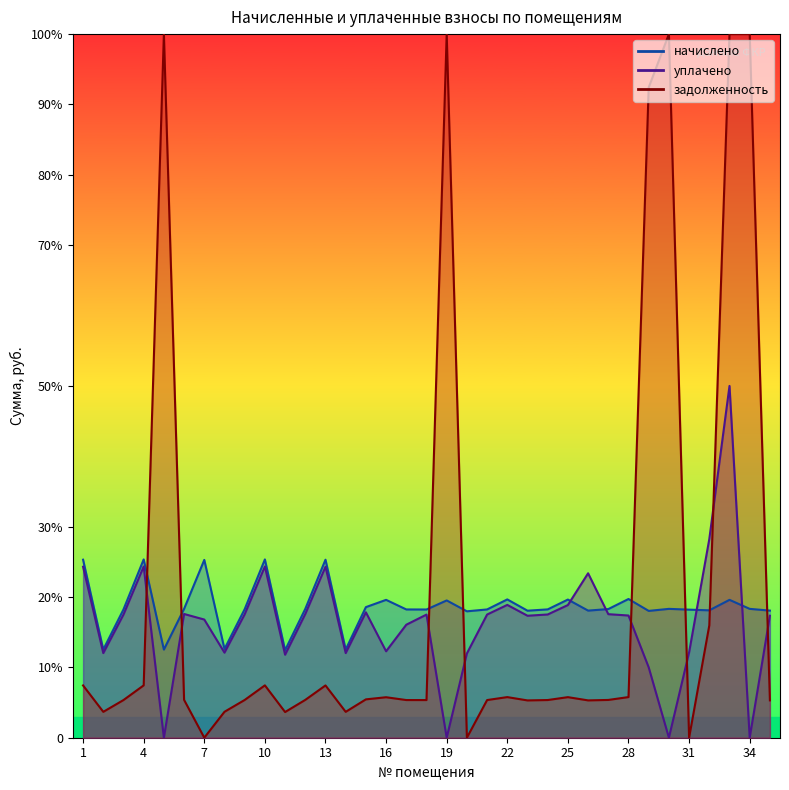

How many interior local valleys does the уплачено series have?

10